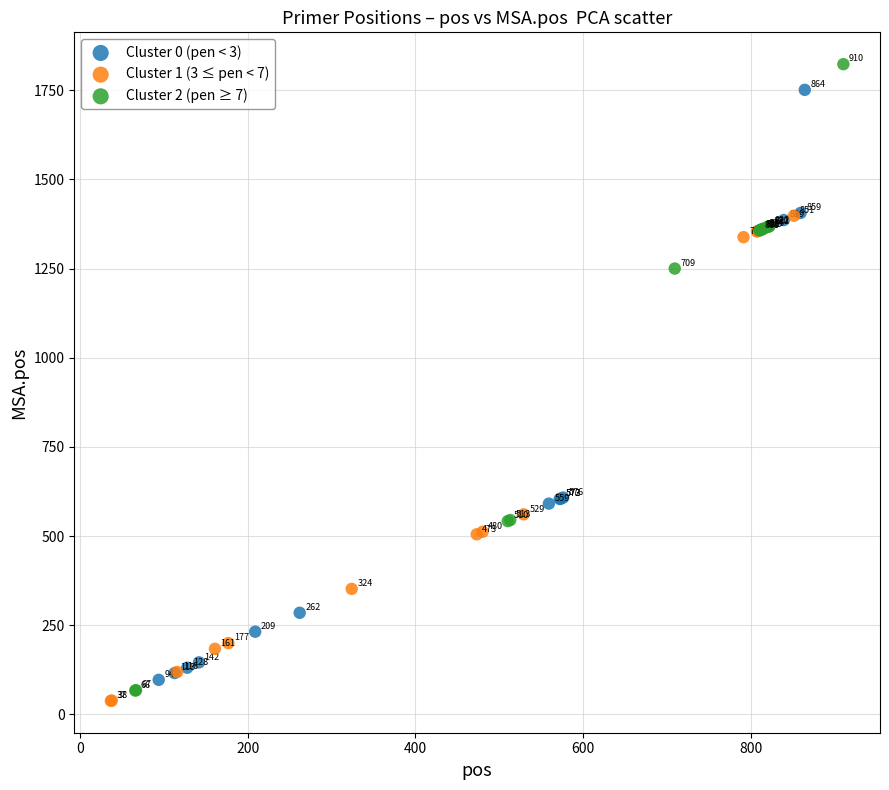

Which series has the widest spread of Y values?

Cluster 2 (pen ≥ 7)